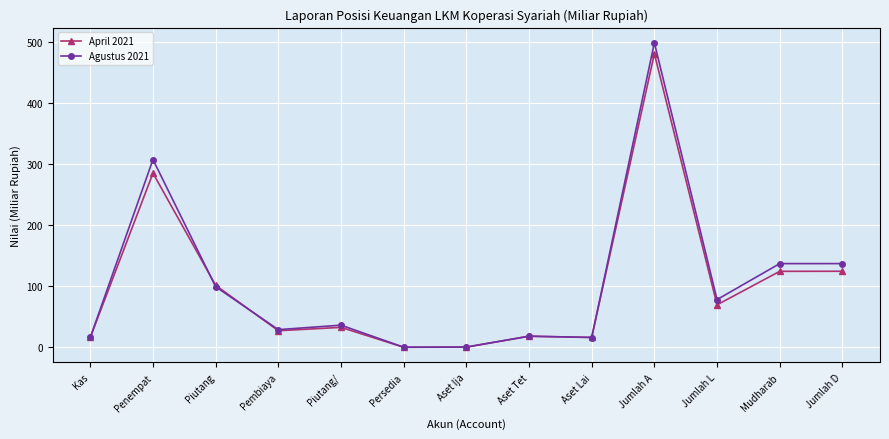

Which series changed the most between Pembiaya and Mudharab?

Agustus 2021